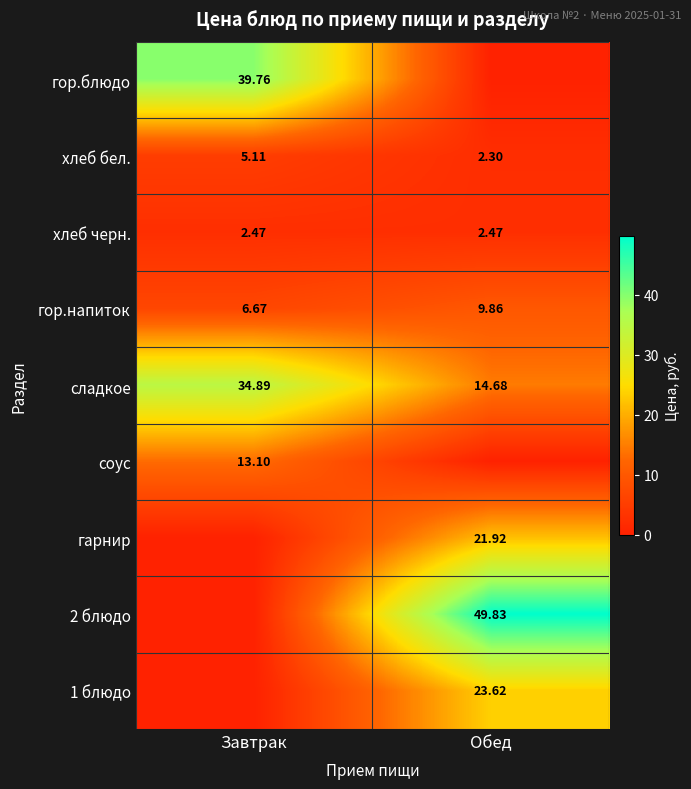

Which label corresponds to the largest value in the chart?

Обед